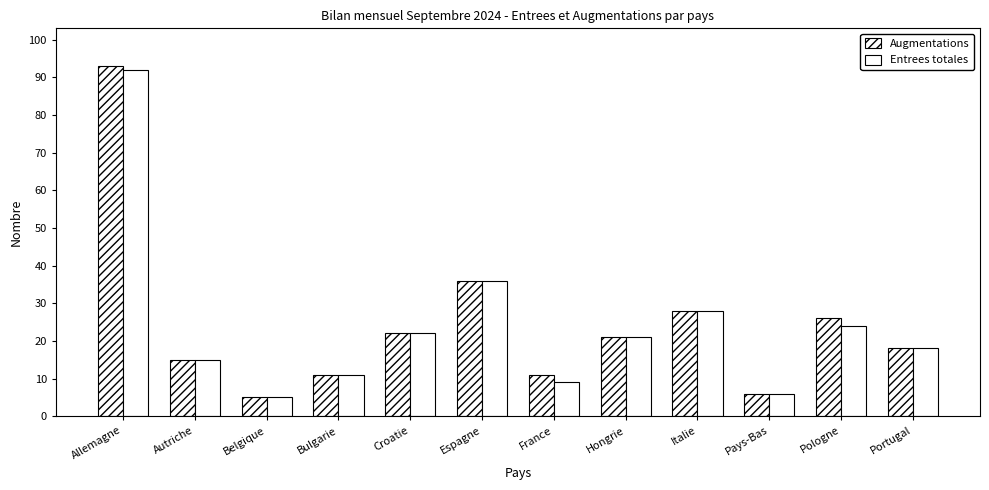

How many bars are there in total?

24